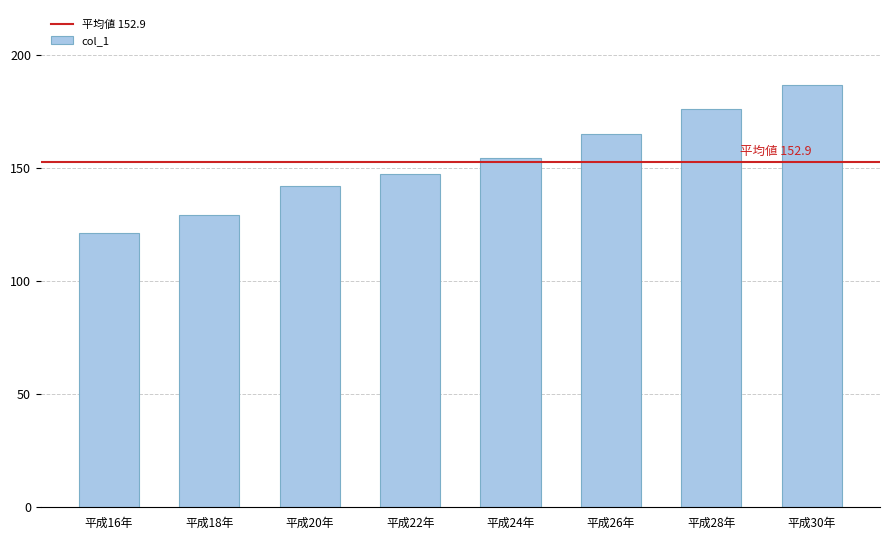

Rank the categories by value from lowest to highest.

平成16年, 平成18年, 平成20年, 平成22年, 平成24年, 平成26年, 平成28年, 平成30年